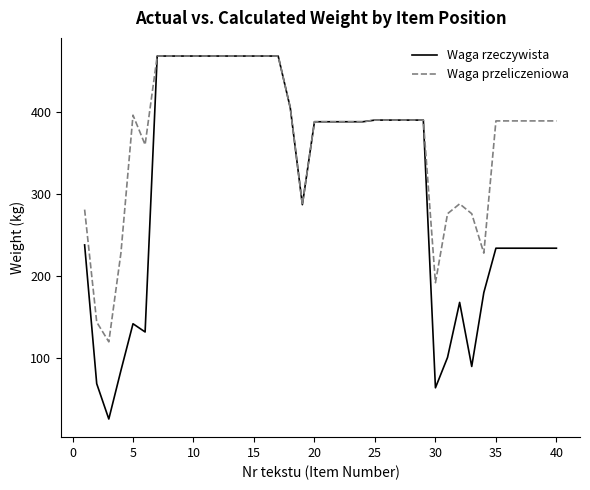

List the series in order of their overall mean, lowest first.

Waga rzeczywista, Waga przeliczeniowa